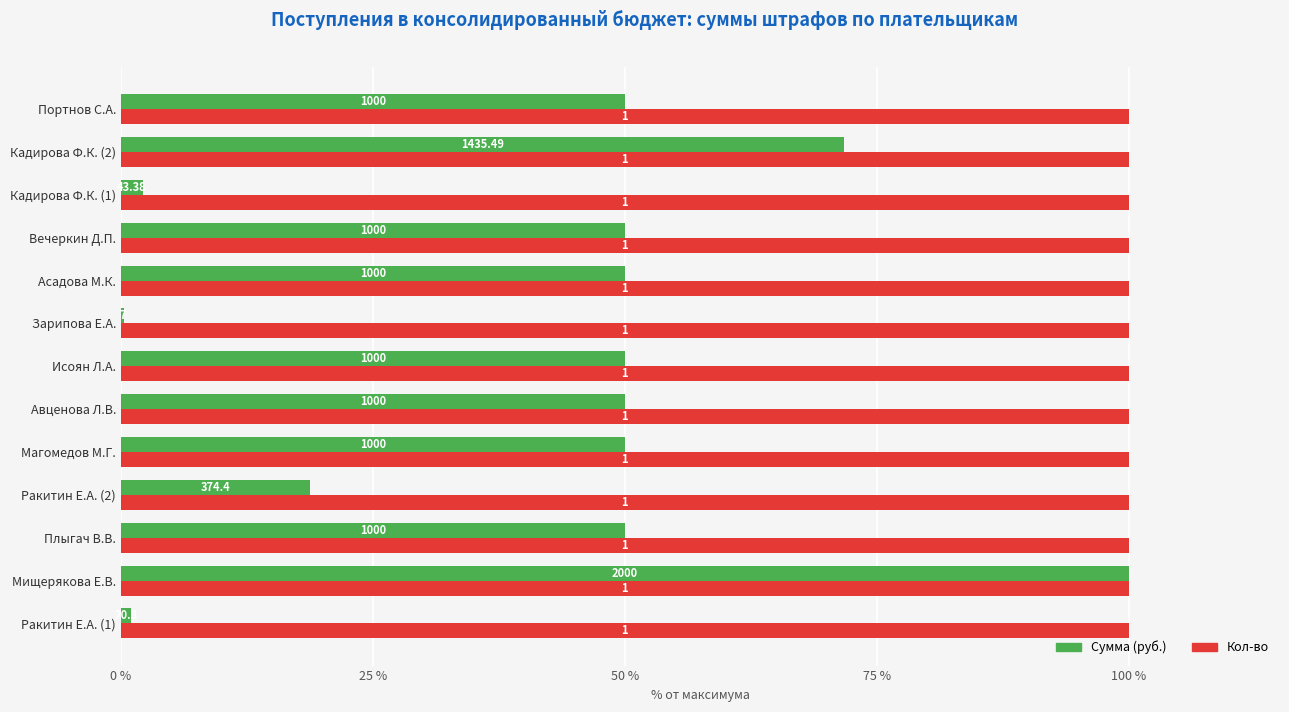

What is the spread (max minus min) of values at Портнов С.А.?

50.0